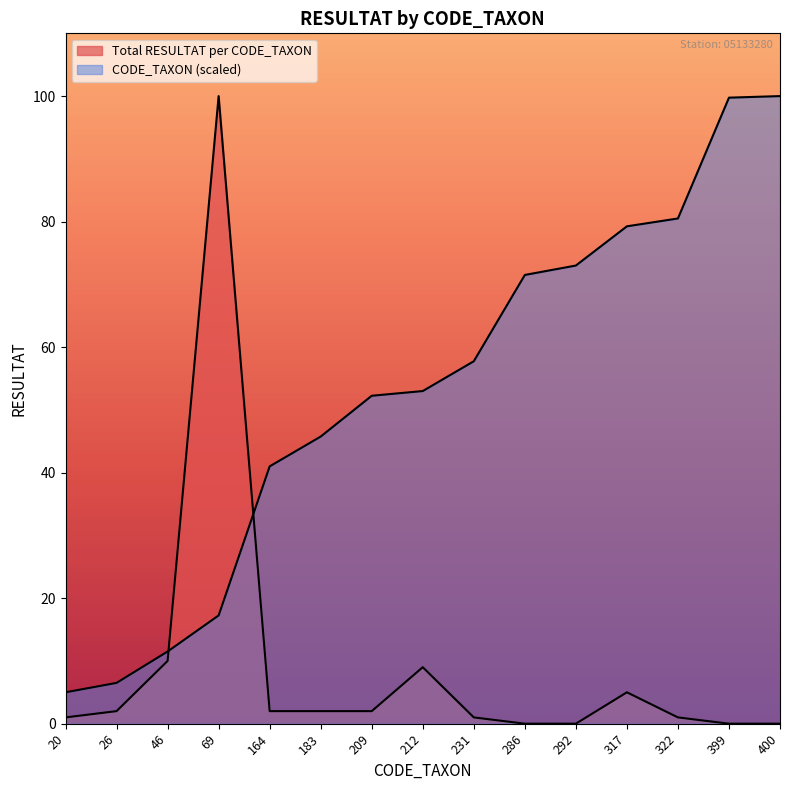

What is the total value across all series at 26?

8.5